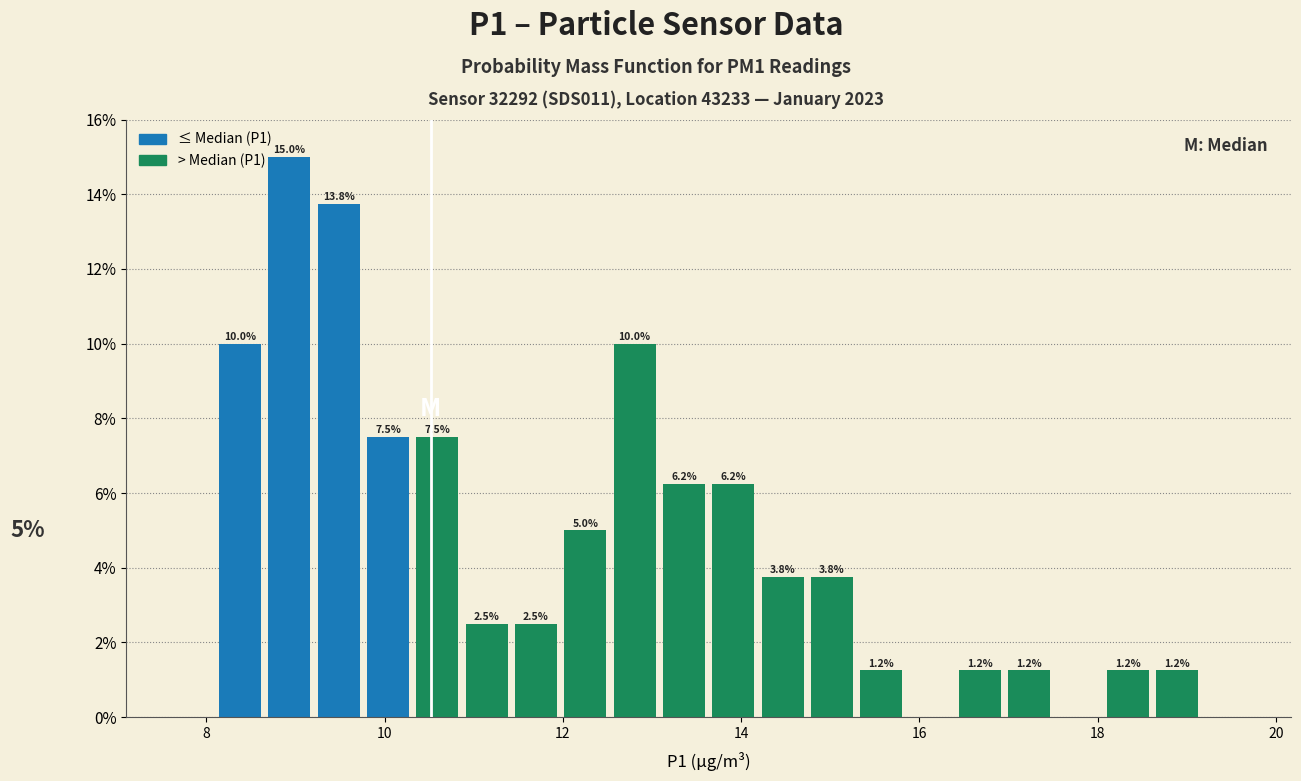

Around what value on the x-axis is the tallest bar? Give the approximate position of its centre, as read against the axis.

9.0